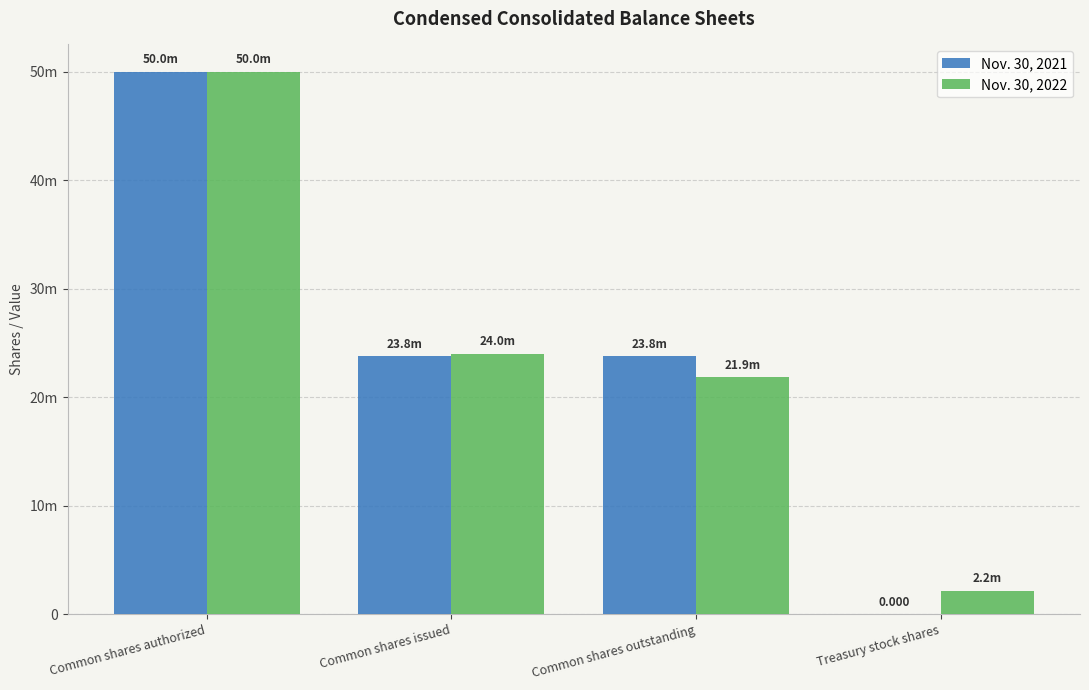

Where is Nov. 30, 2022 nearest to the value 26082993?

Common shares issued